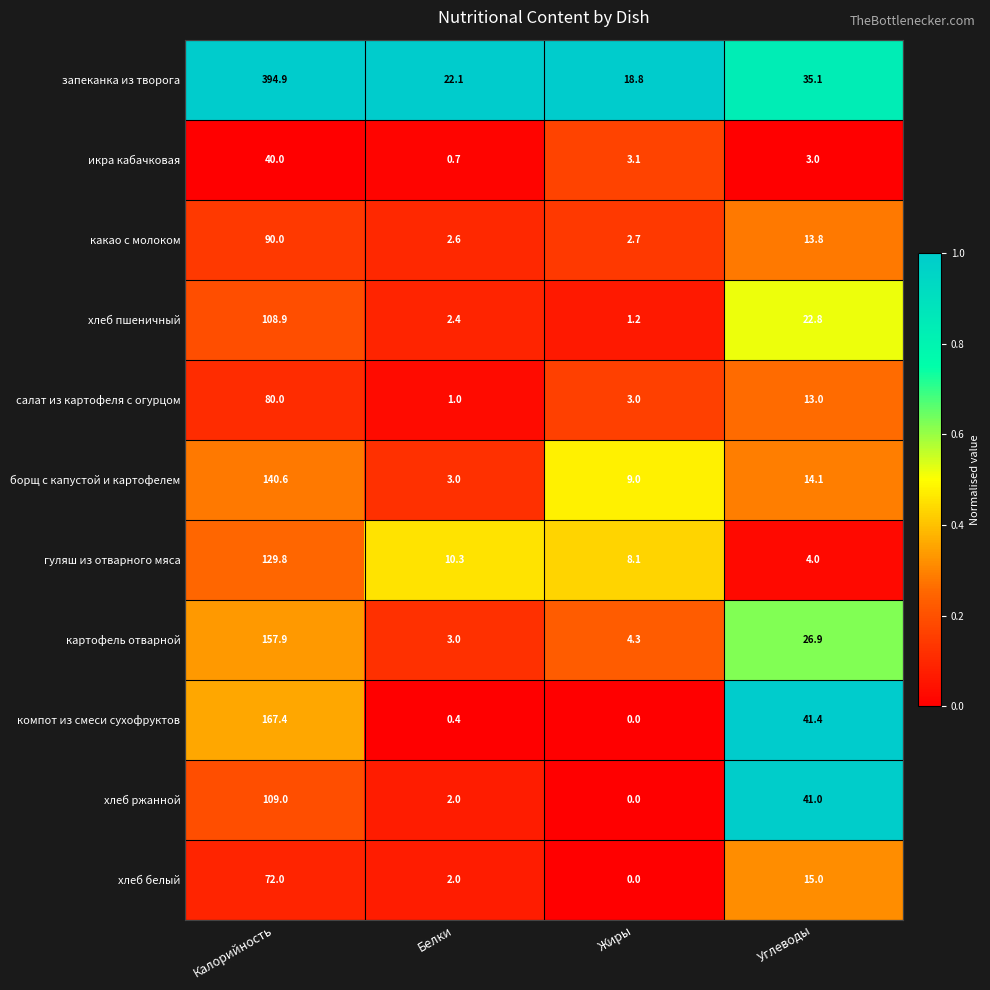

Is it true that хлеб ржанной equals 59.3 at Углеводы?

False